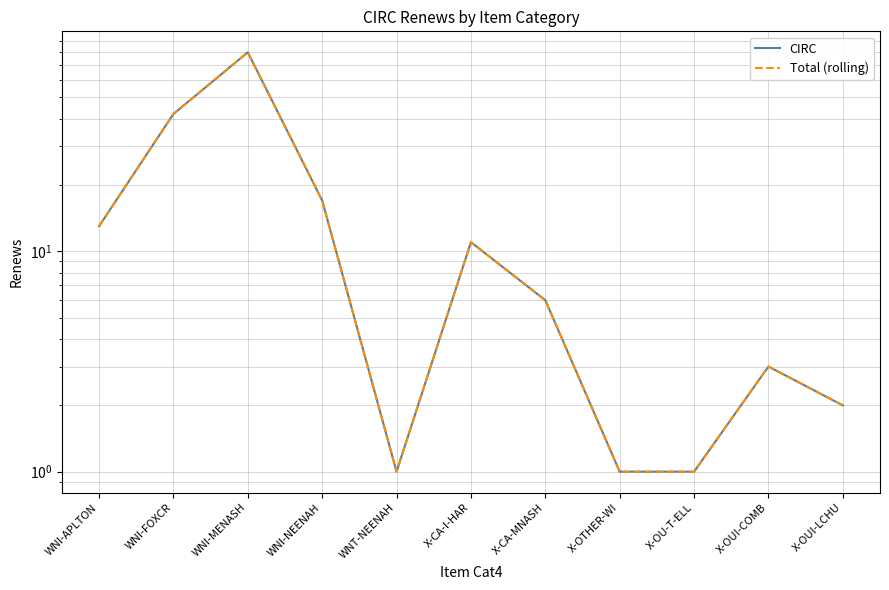

At how many categories does at least one series exceed 31?

2